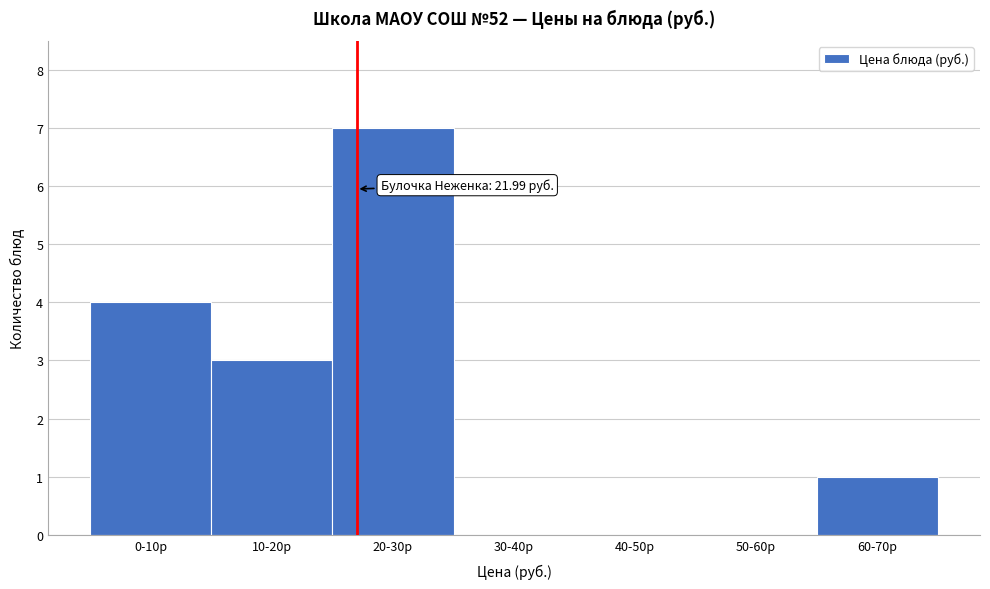

Reading left to right, what are all the values shown in this chart?

0-10р=4	10-20р=3	20-30р=7	30-40р=0	40-50р=0	50-60р=0	60-70р=1